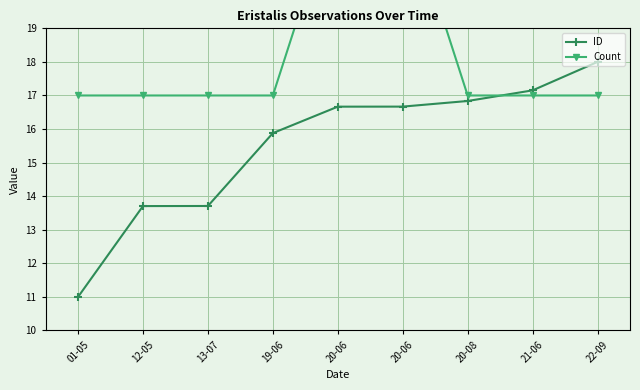

True or false: Count has a value of 4.3 at 12-05.

False